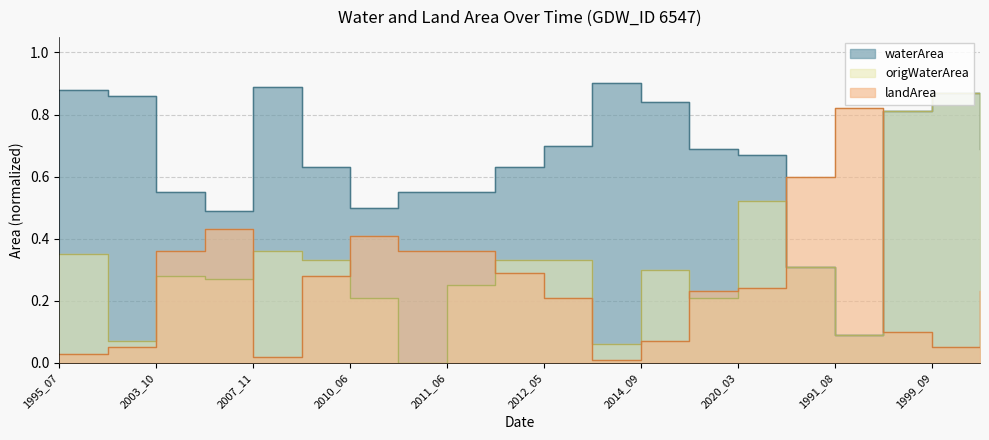

How many lines are shown in the chart?

3